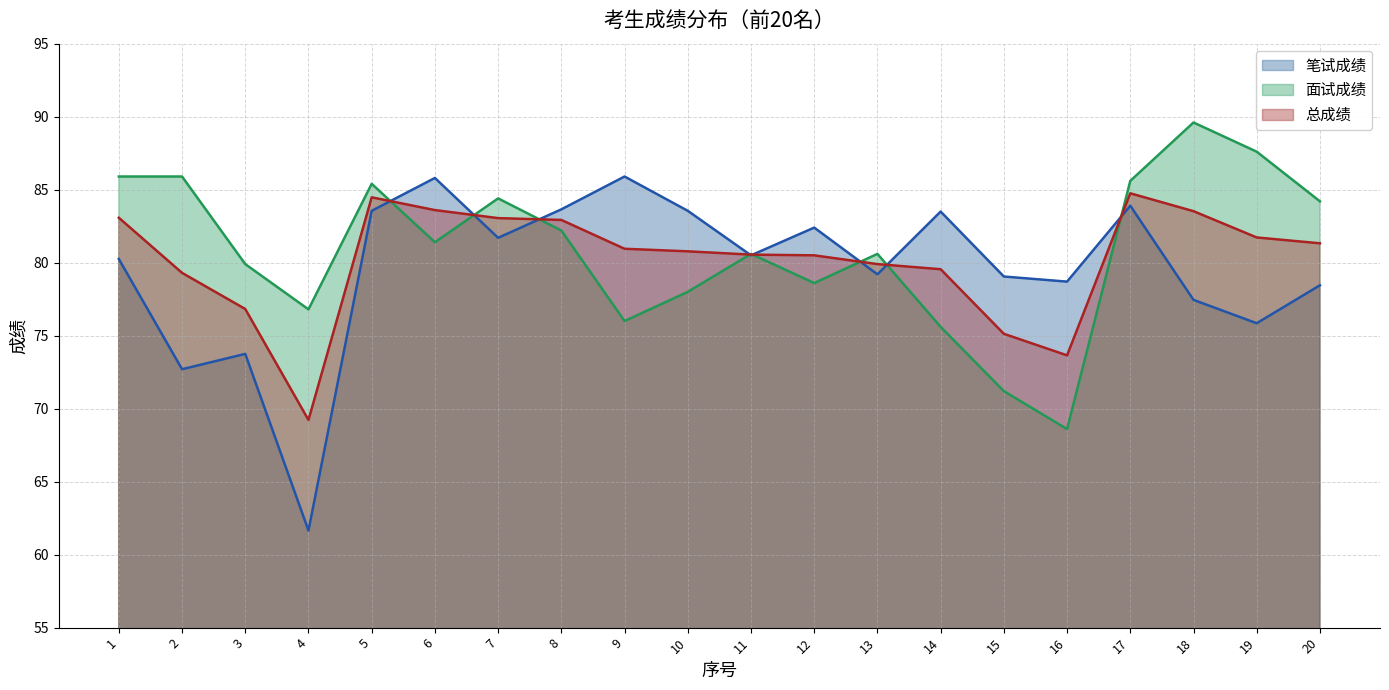

Does the chart display data point markers on the line(s)?

No